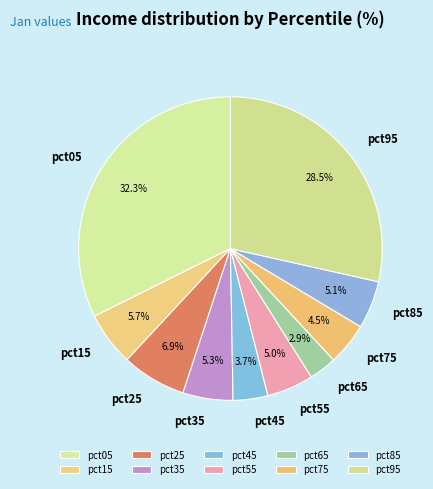

Count the number of slices in the pie.

10